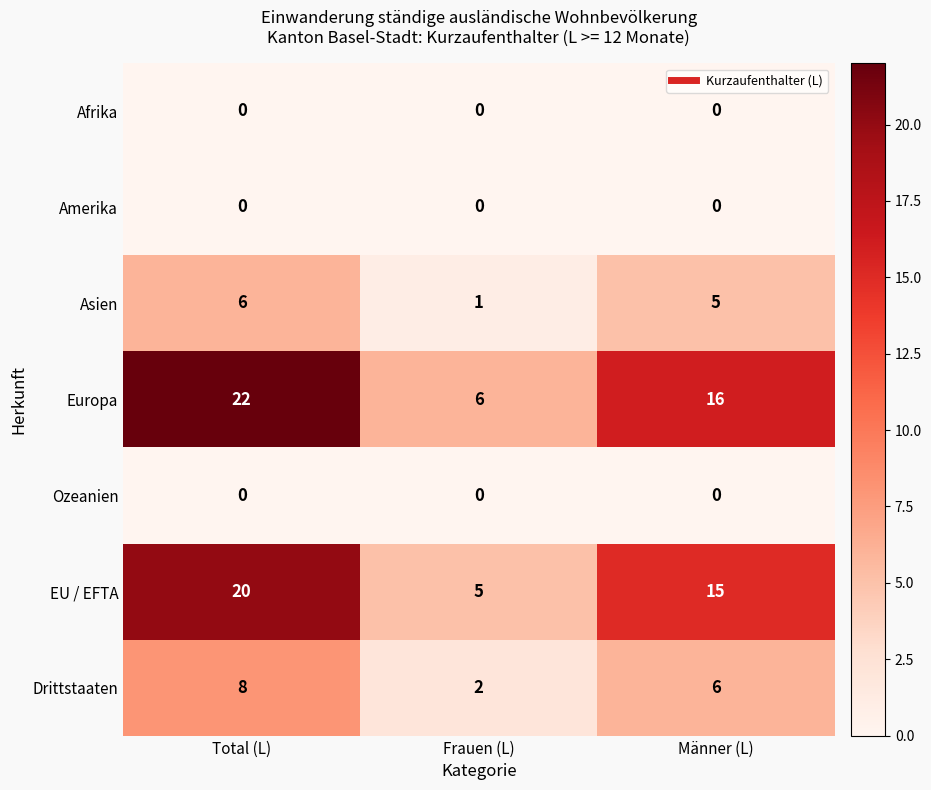

At which category is the sum across all series the highest?

Total (L)